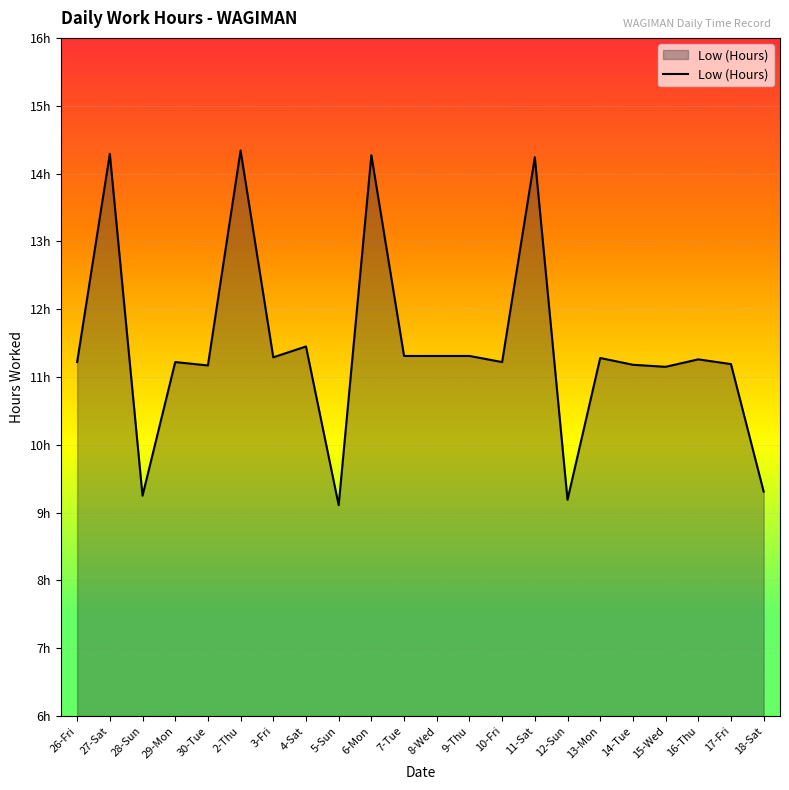

Does the chart display data point markers on the line(s)?

No